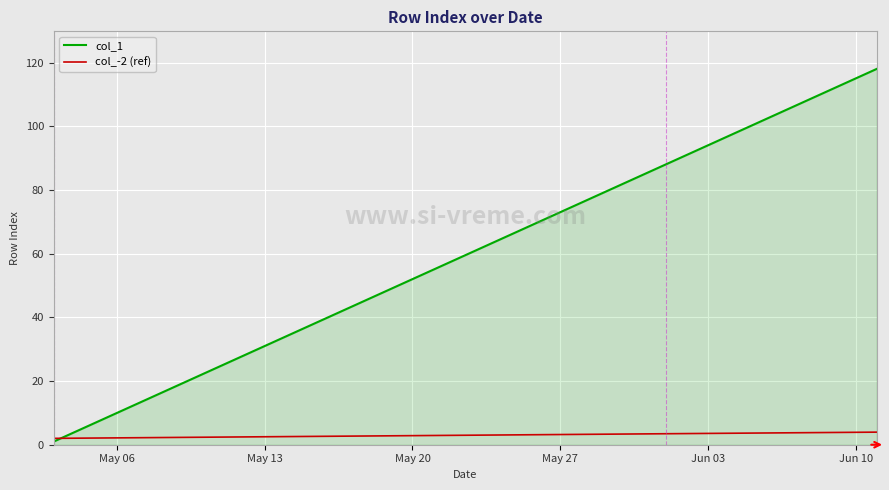

Which series has the largest range (max minus min)?

col_1